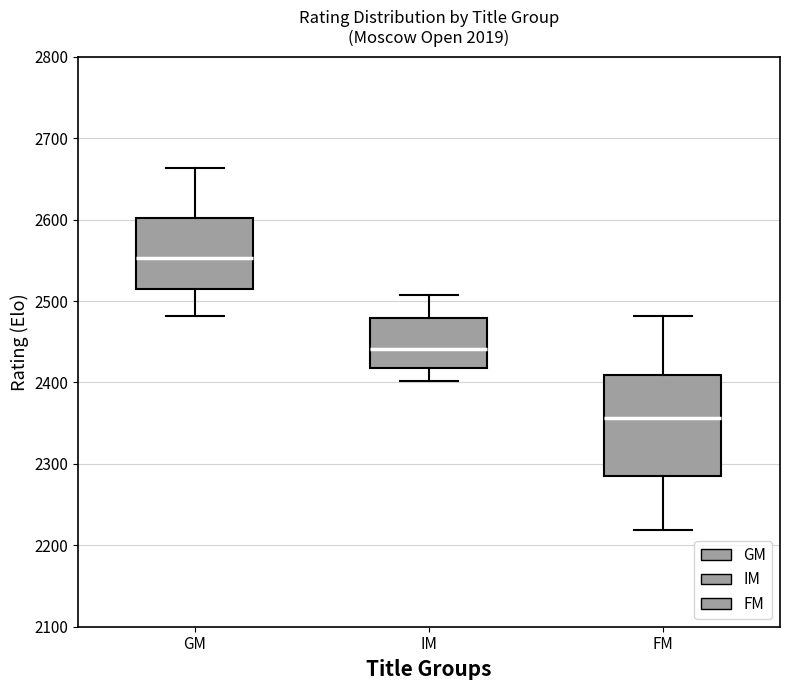

Which box has the highest median line?

GM